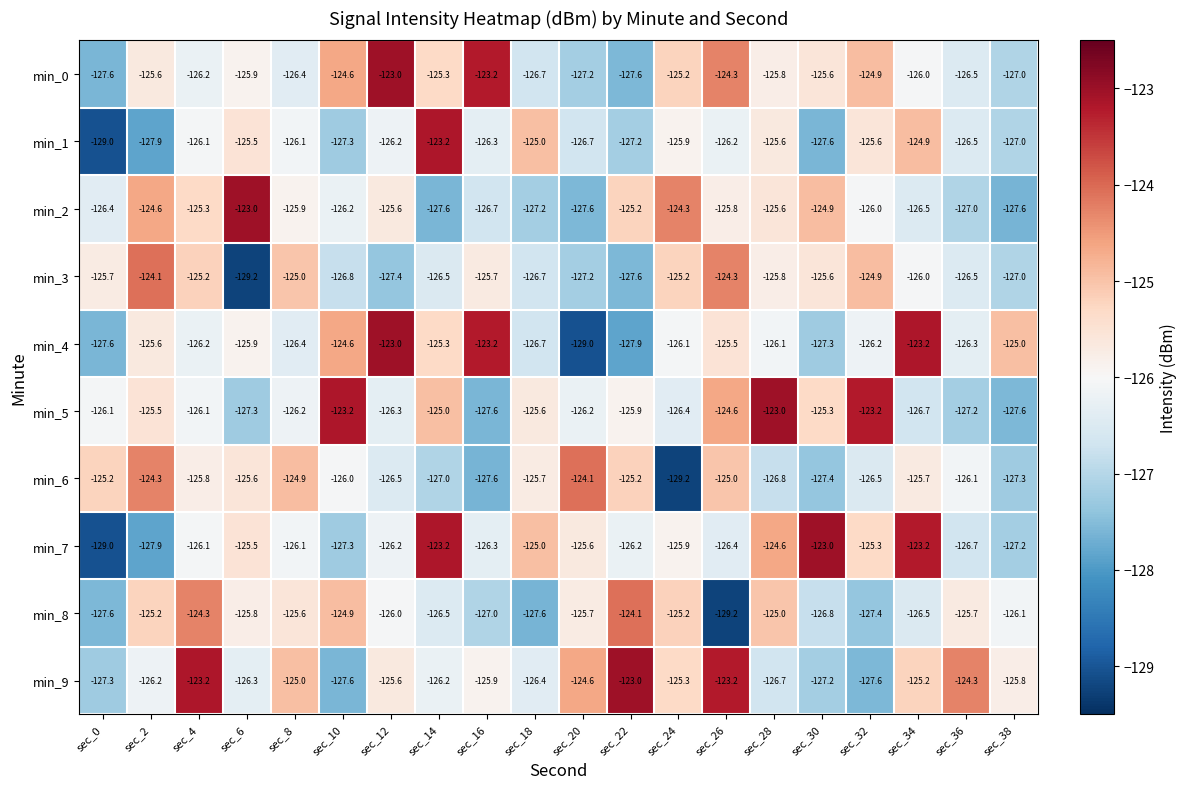

The min_4 series shows -222.7 at sec_36. True or false?

False